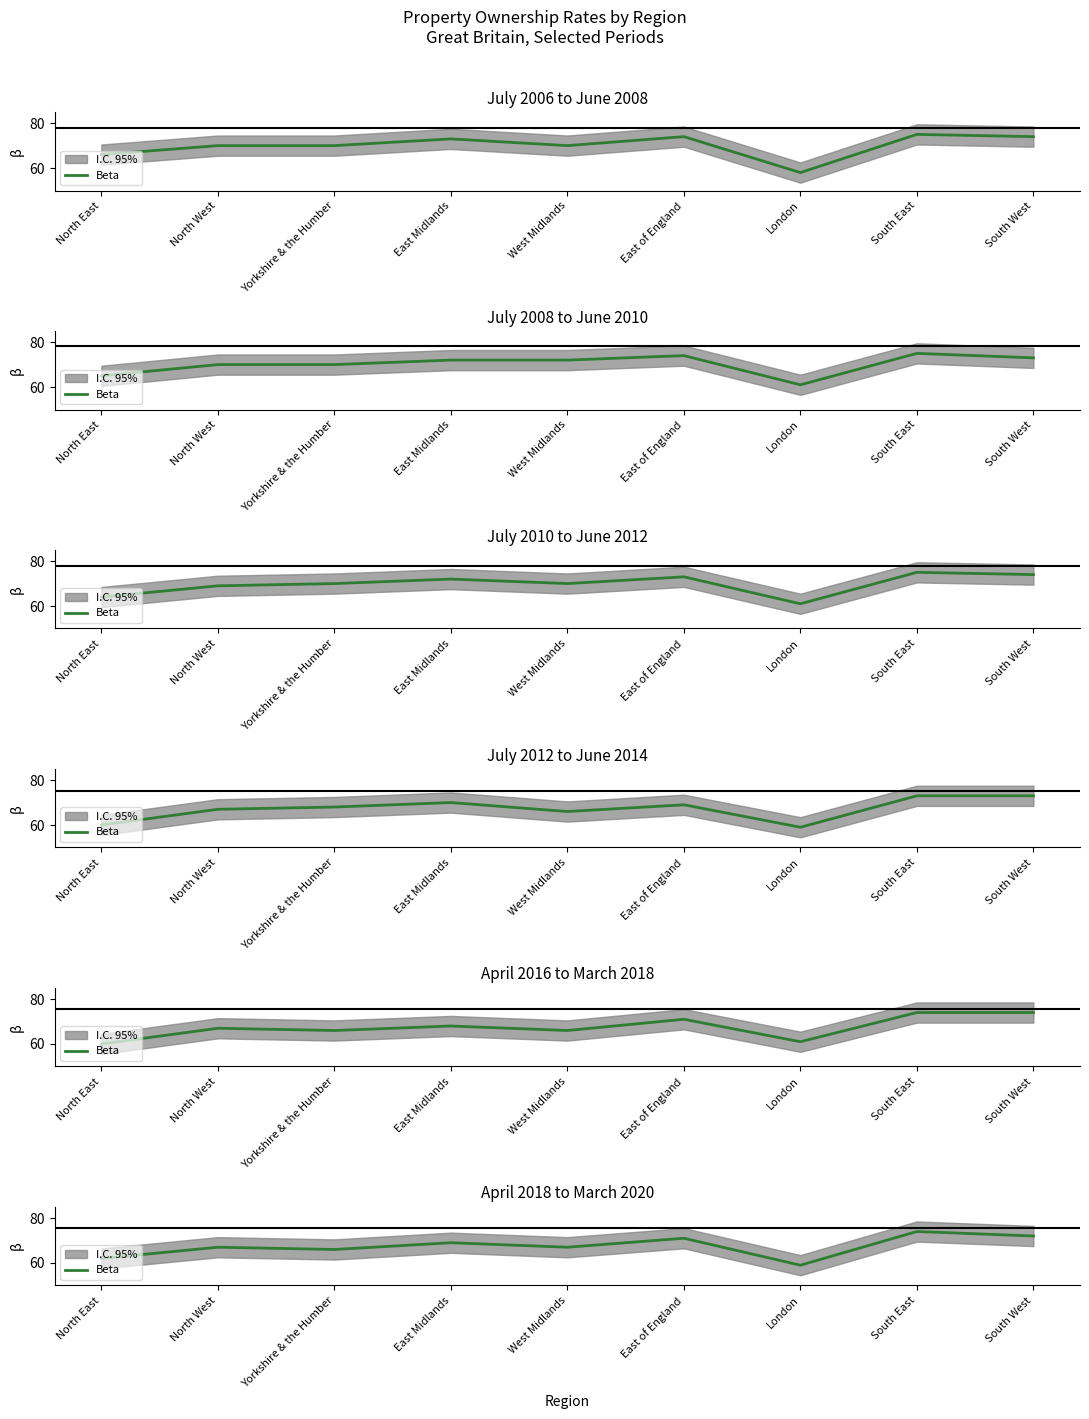

What is the label of the 6th point from the right?

East Midlands